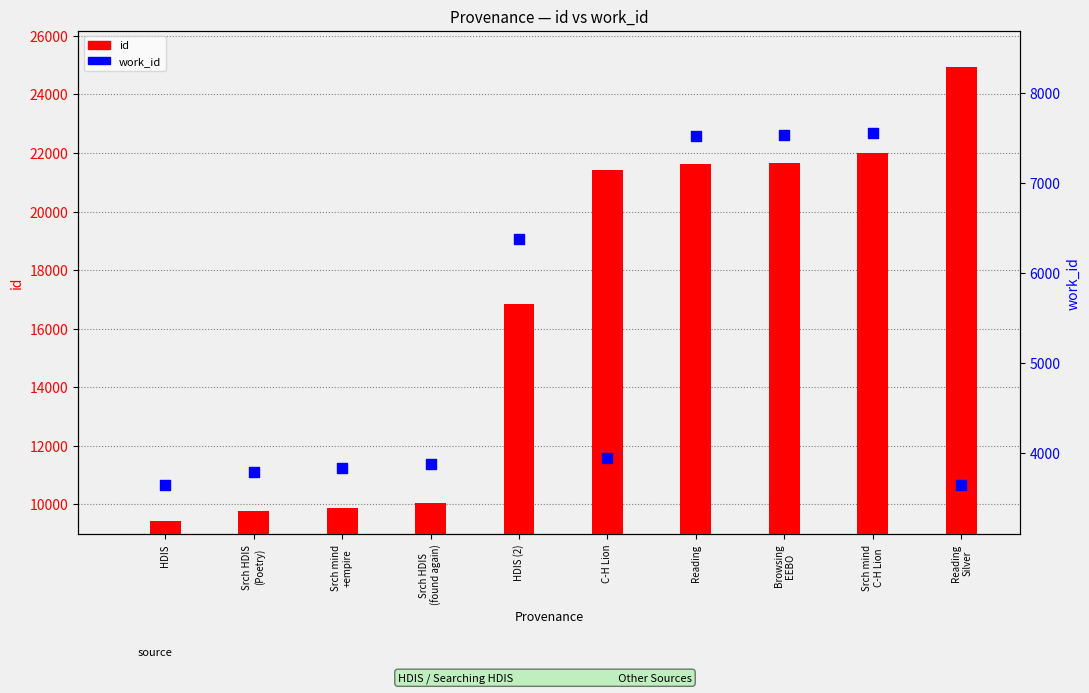

Which series contains the lowest Y value?

work_id